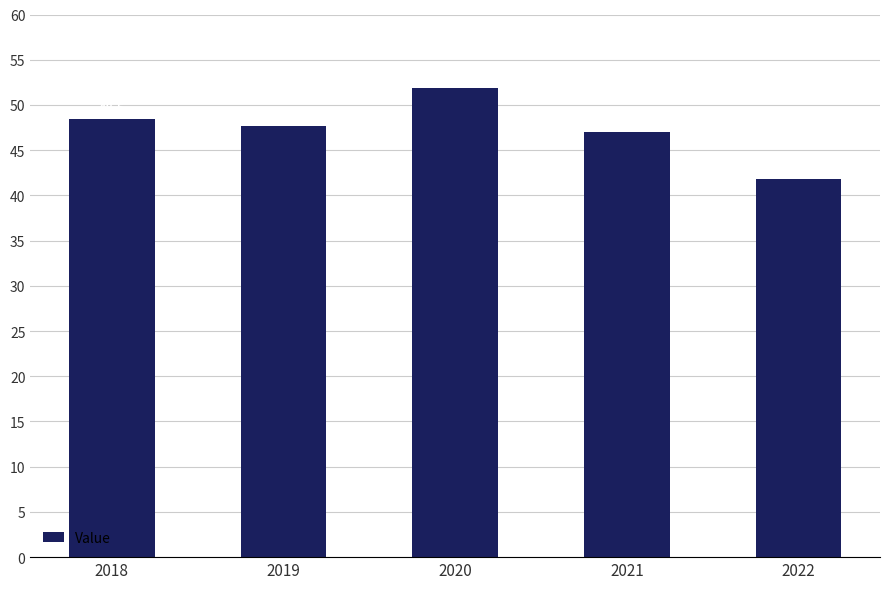

Between 2021 and 2018, which is larger?

2018